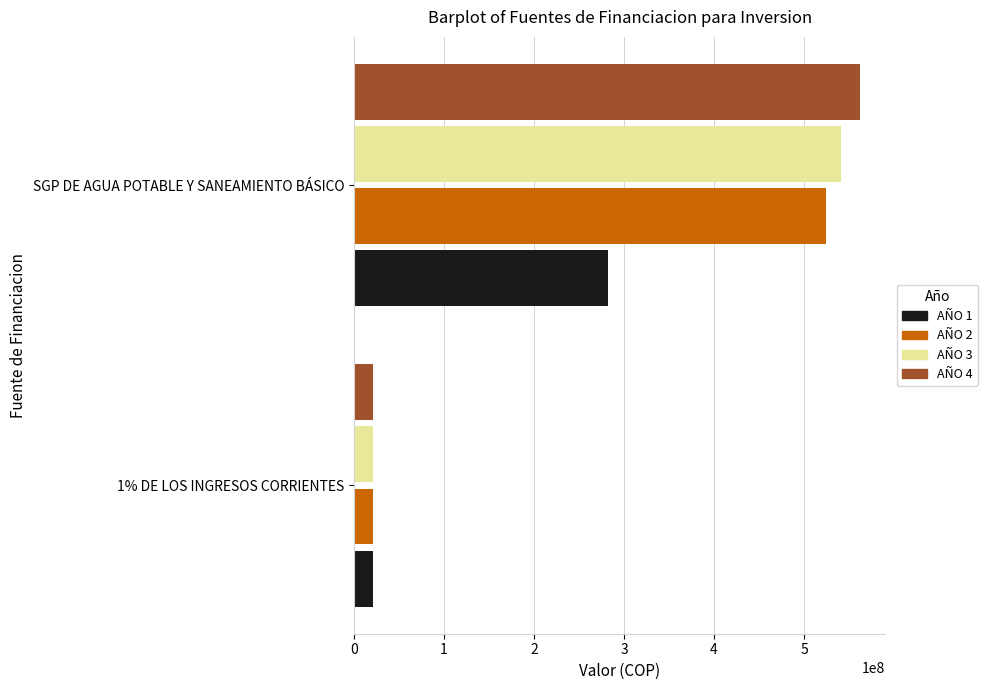

What is the minimum value for AÑO 1?

20800000